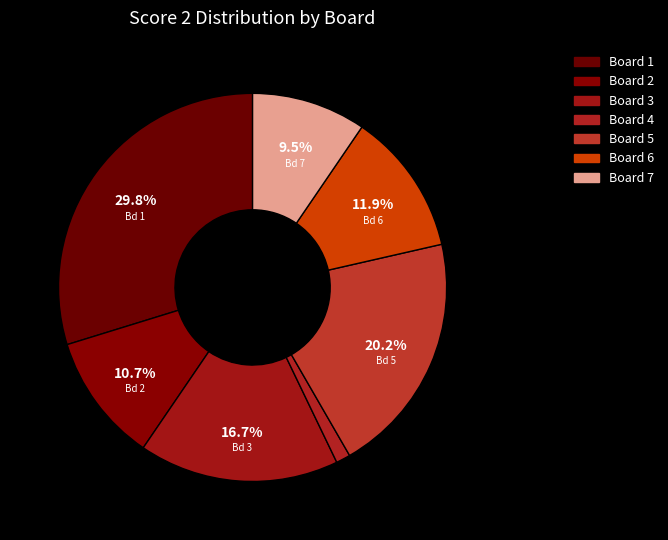

Count the number of slices in the pie.

7